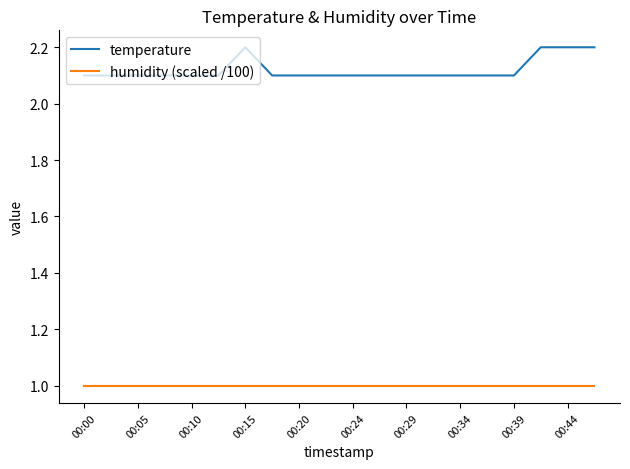

Rank the series by their maximum value, from lowest to highest.

humidity (scaled /100), temperature